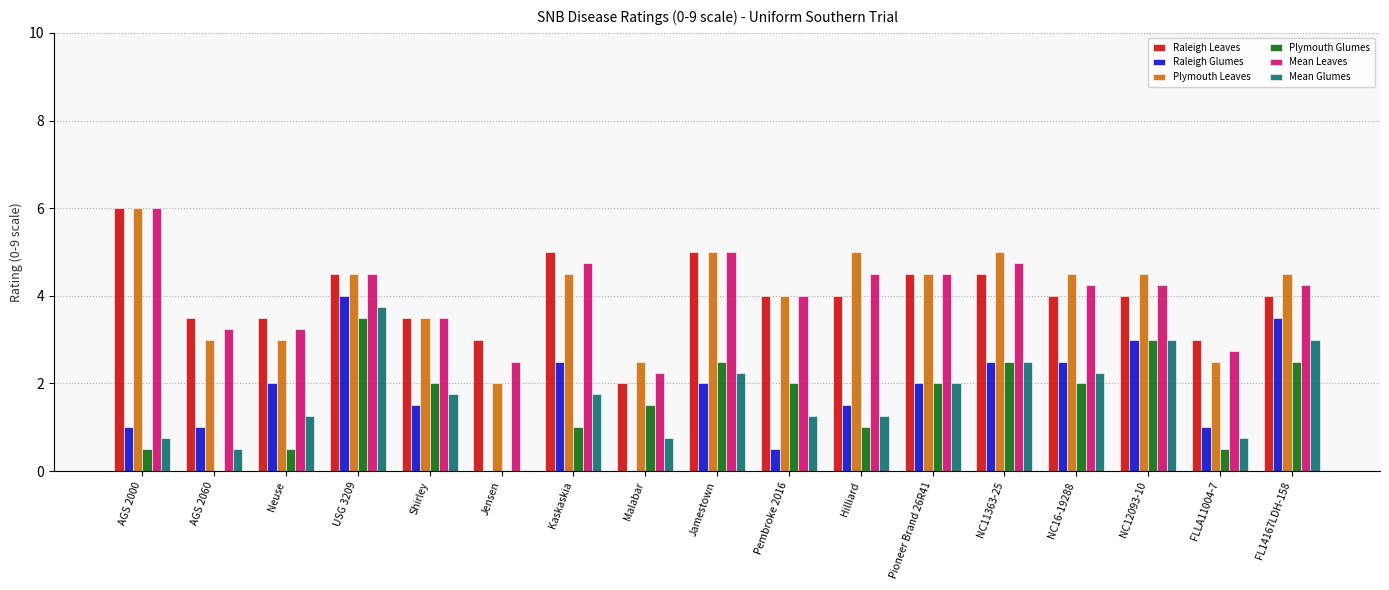

Which label corresponds to the largest value in the chart?

AGS 2000